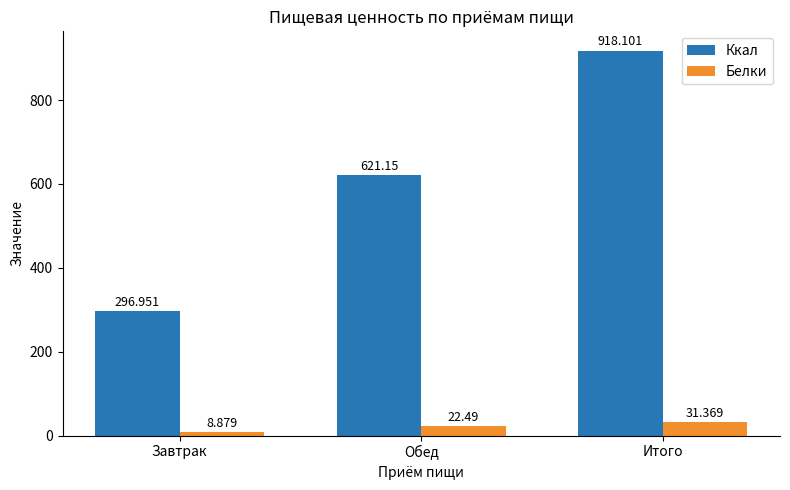

The value of Белки at Завтрак is 8.9. True or false?

True